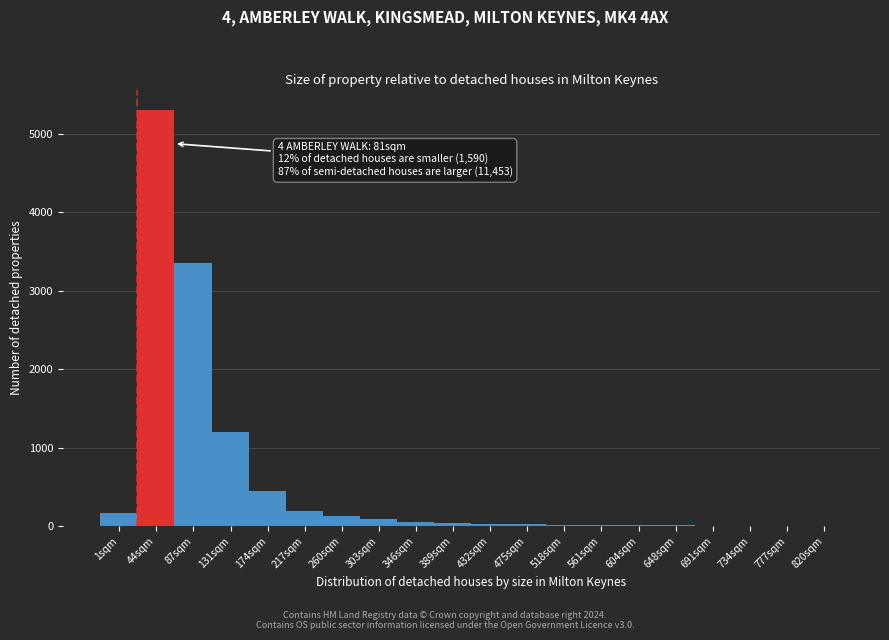

What is the maximum value shown in the chart?

5300